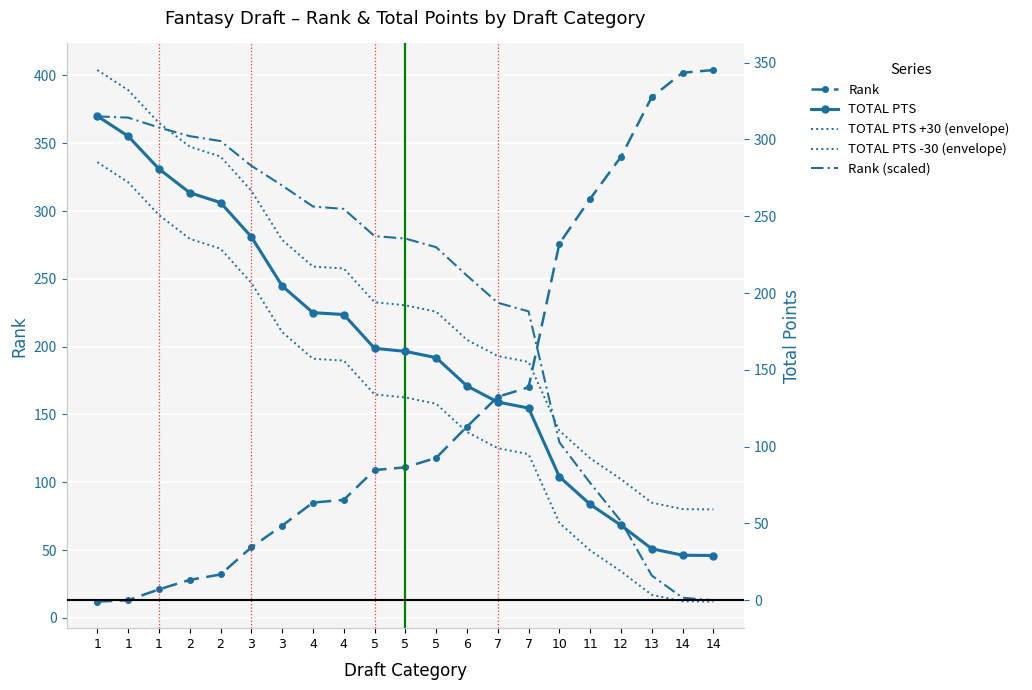

The TOTAL PTS -30 (envelope) series shows 250.8 at 1. True or false?

True